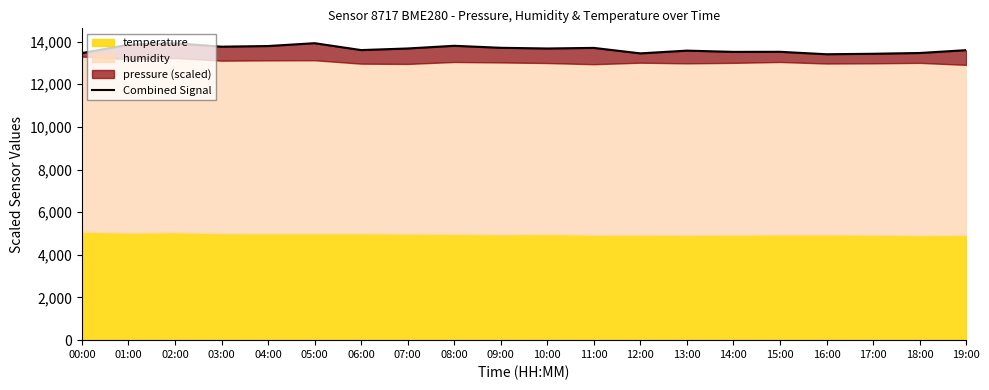

Reading right to left, transcribe all the data shown in this chart.

13595.0	13462.1	13425.9	13403.6	13518.2	13514.6	13572.9	13444.2	13701.0	13672.9	13705.9	13800.1	13674.0	13598.6	13922.0	13788.5	13758.3	13920.4	13849.8	13458.5